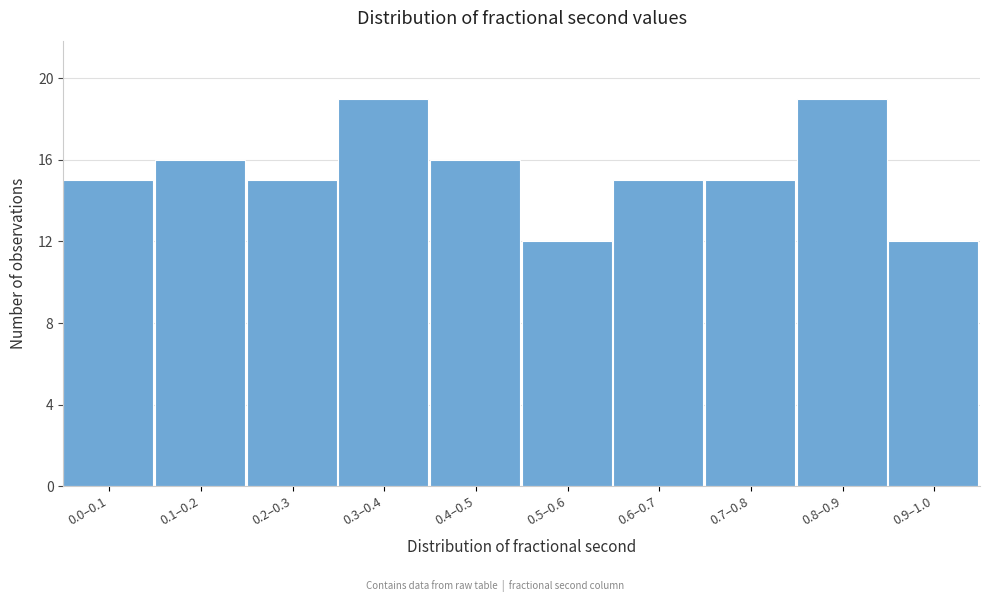

Reading left to right, extract all data points from this chart.

0.0–0.1=15	0.1–0.2=16	0.2–0.3=15	0.3–0.4=19	0.4–0.5=16	0.5–0.6=12	0.6–0.7=15	0.7–0.8=15	0.8–0.9=19	0.9–1.0=12